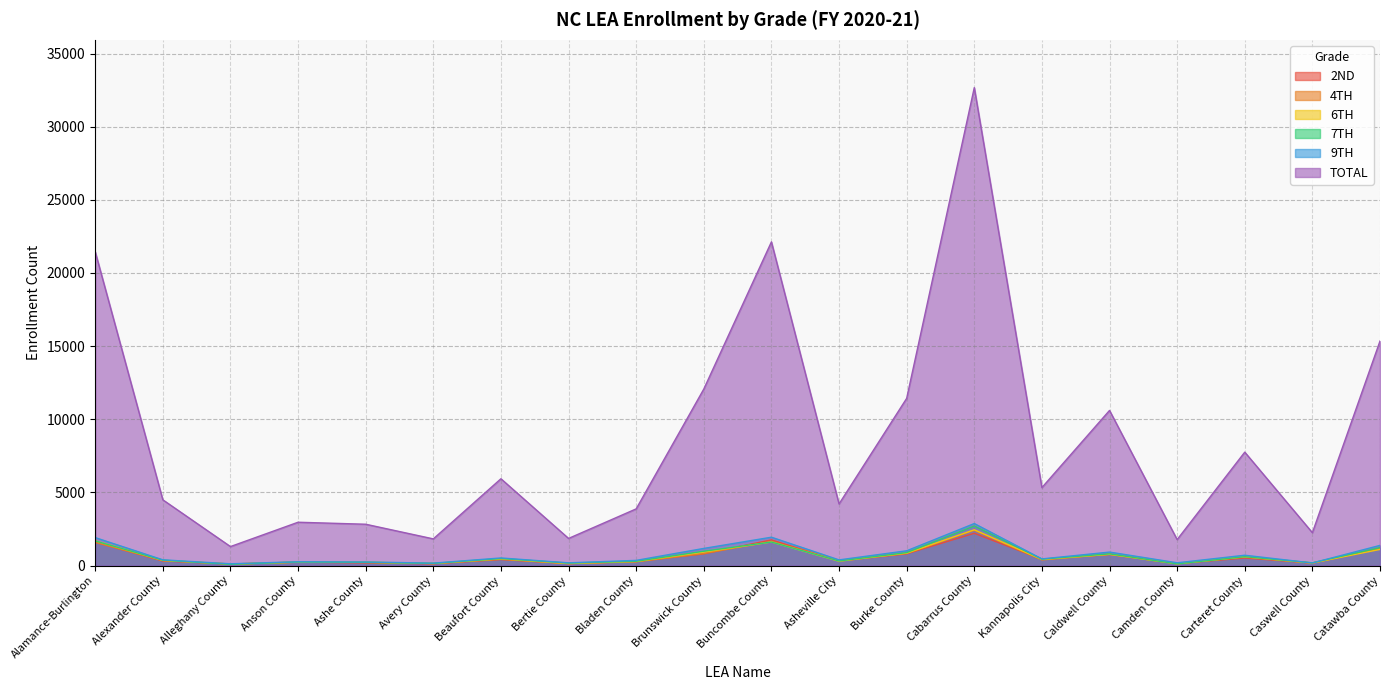

Does the chart have visible grid lines?

Yes